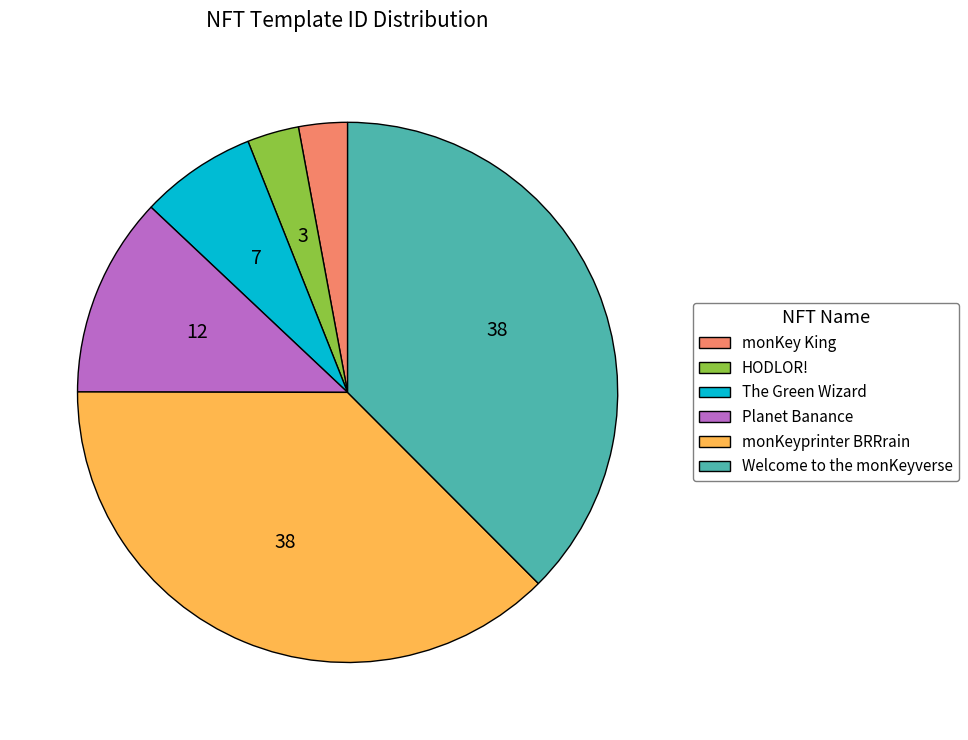

Is HODLOR! the majority of the pie?

No